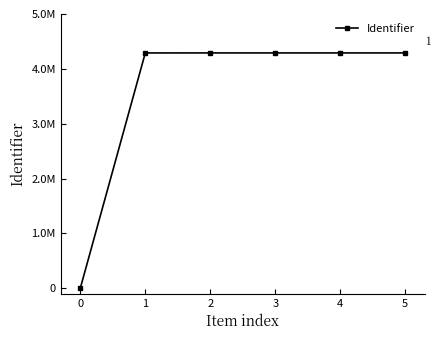

Is this an area chart (filled region under the line)?

No